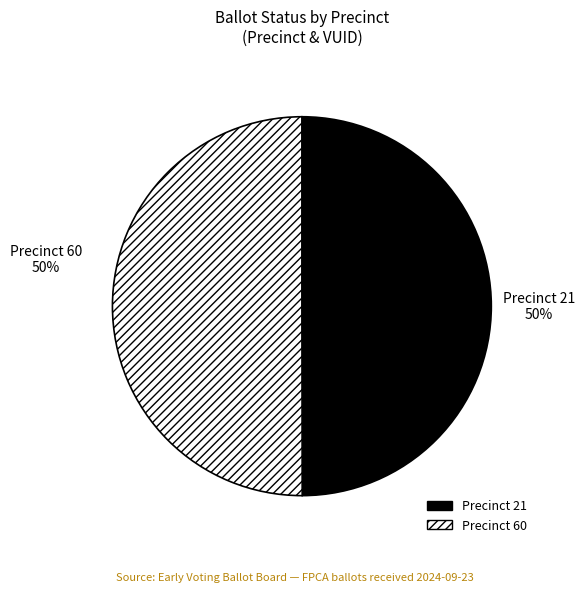

To the nearest percent, what is the average slice percentage?

50%